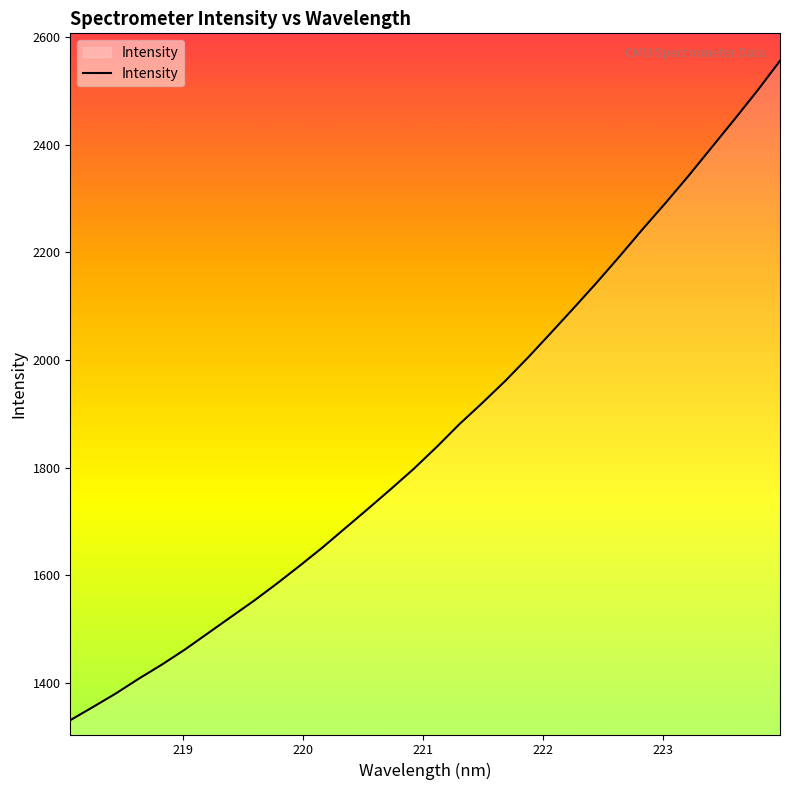

What is the smallest value displayed?

1331.0